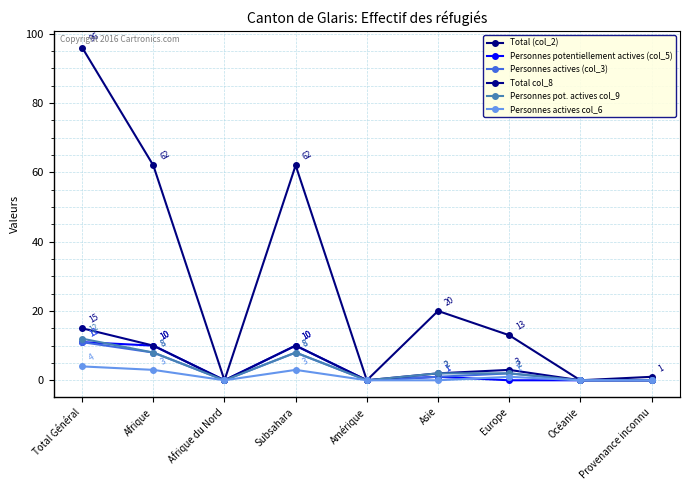

What is the difference between the maximum and minimum values in the Total (col_2) series?

96